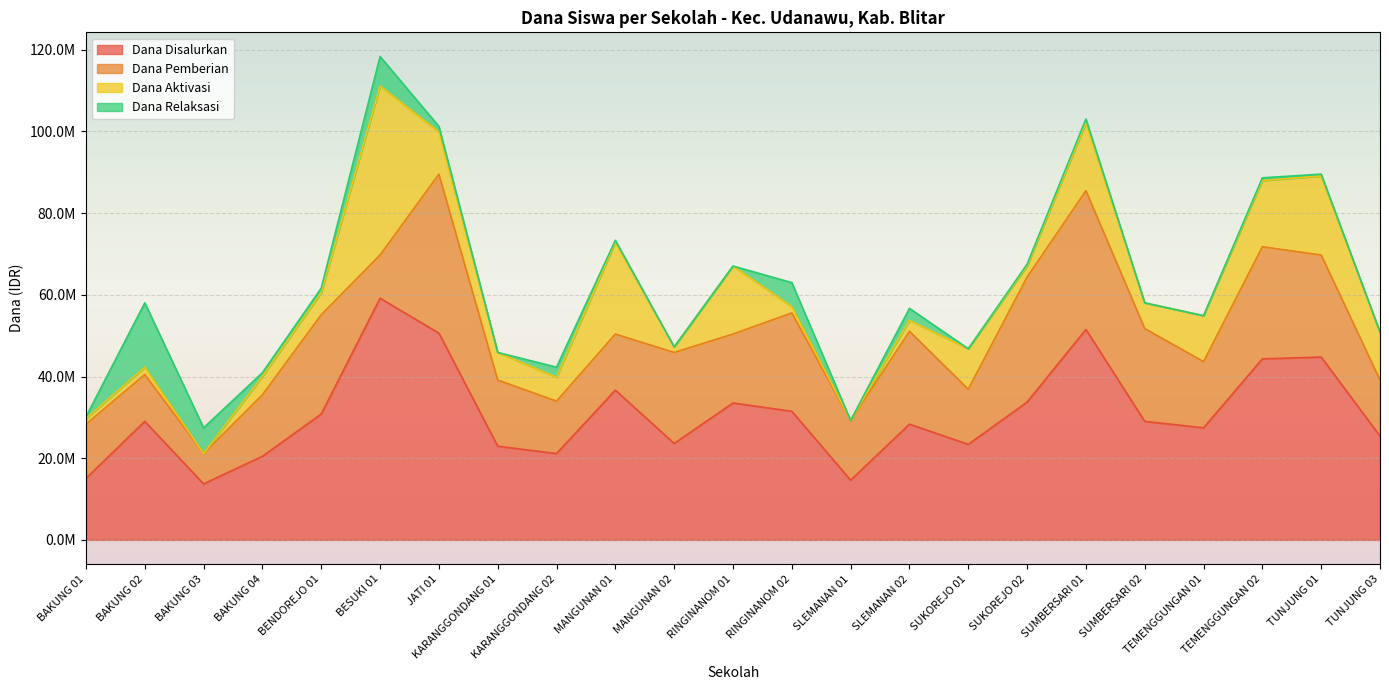

Between SUKOREJO 02 and TUNJUNG 03, which is larger?

SUKOREJO 02